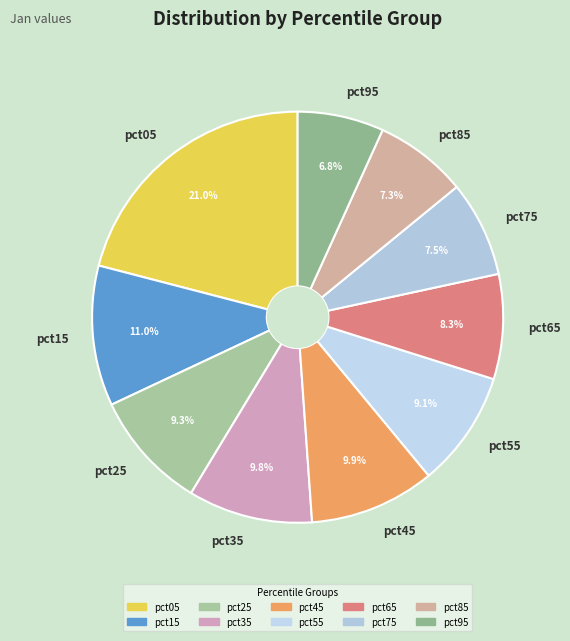

To the nearest percent, what percentage of the pie is pct05?

21%